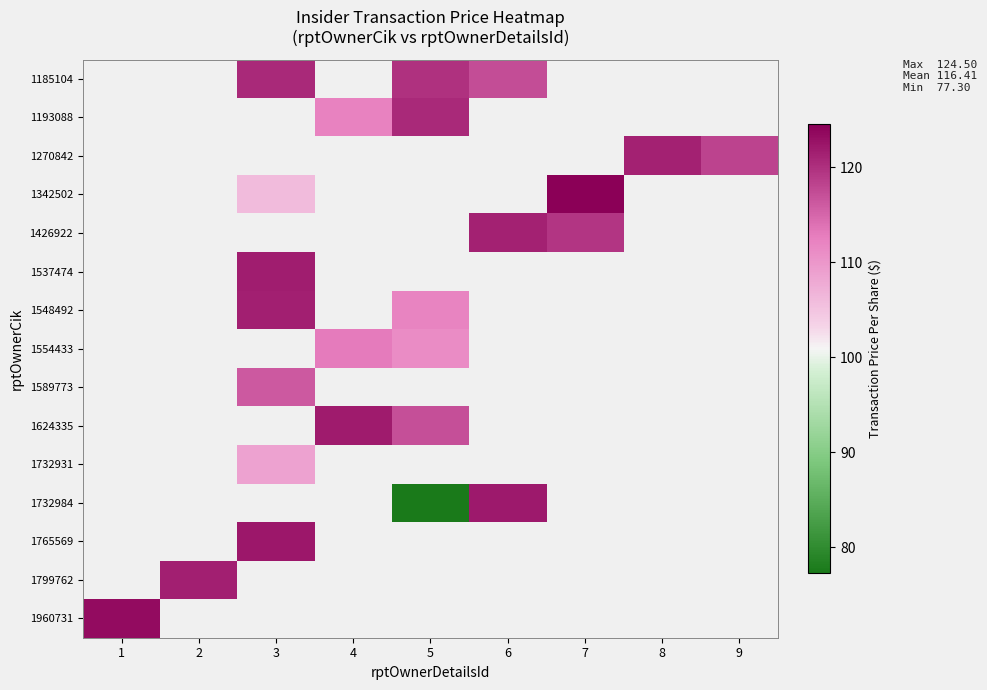

How many data points does each series have?

9